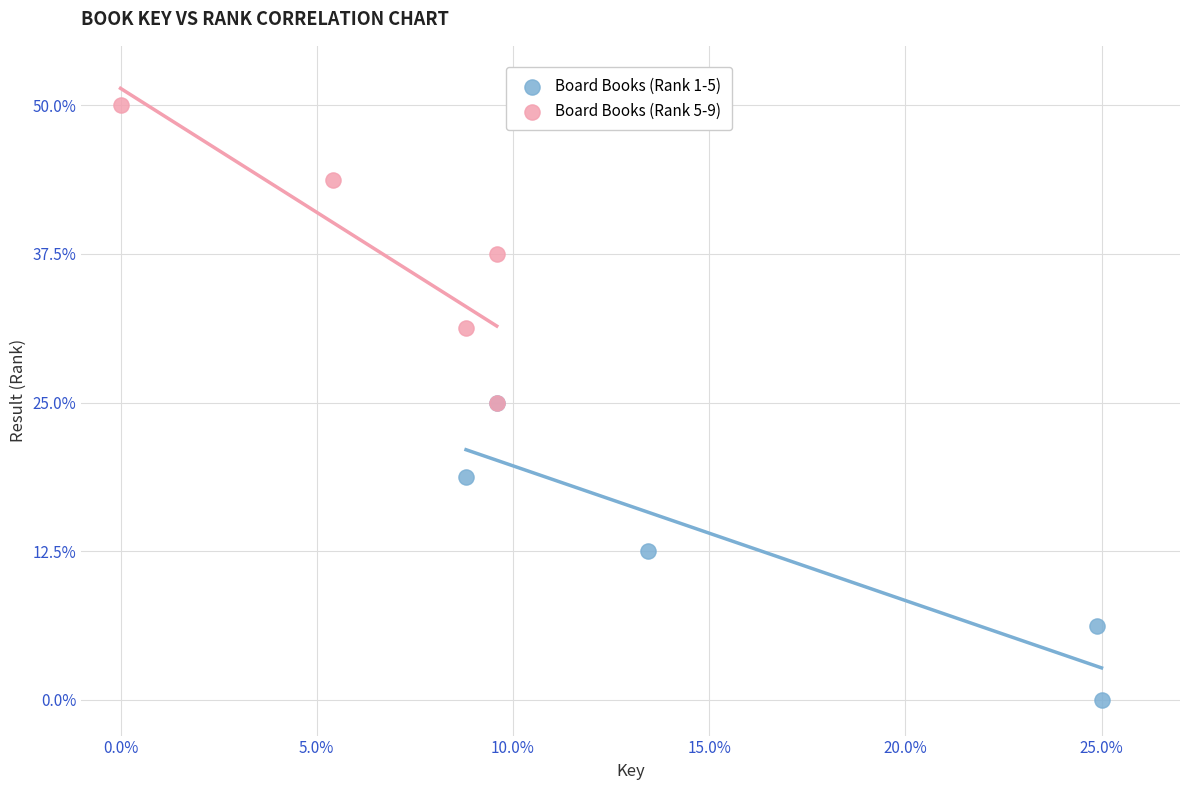

Which series contains the lowest Y value?

Board Books (Rank 1-5)